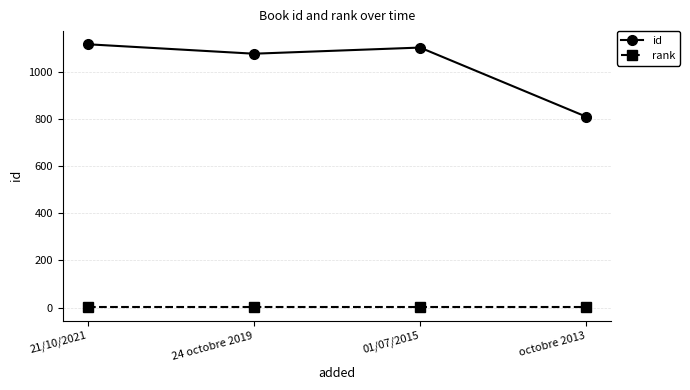

What is the label of the 2nd point from the right?

01/07/2015